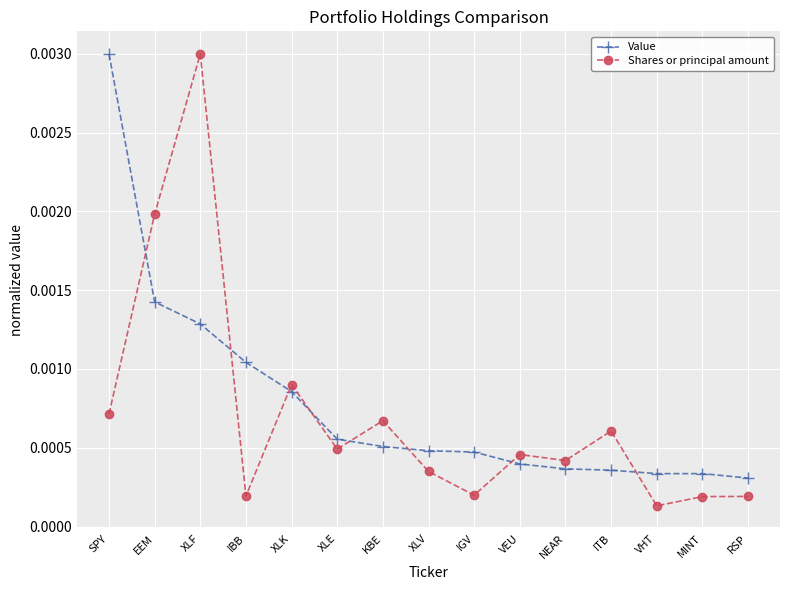

Where is the first local maximum for Shares or principal amount?

XLF